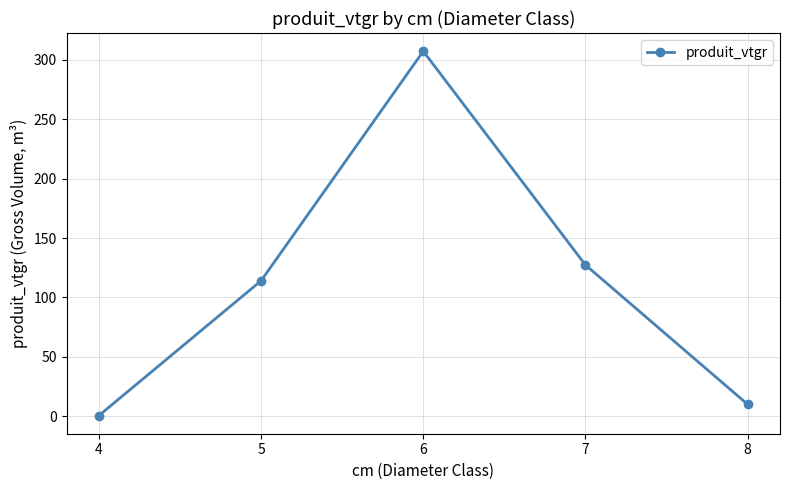

What is the maximum value shown in the chart?

307.3